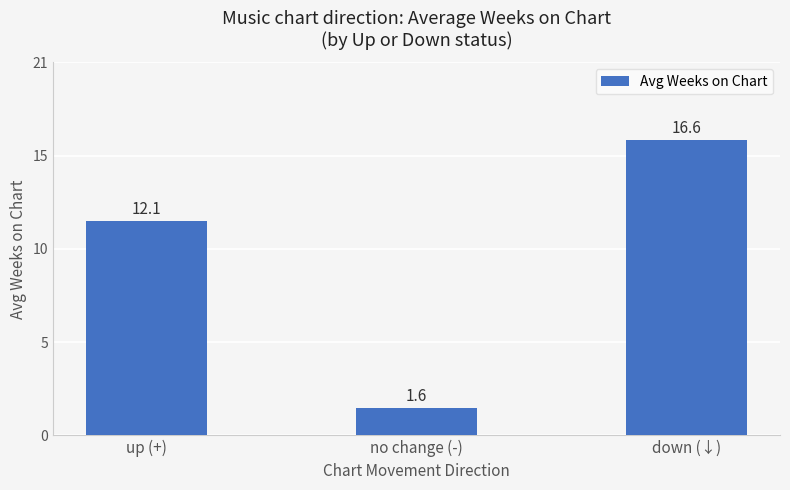

Does the chart contain any negative values?

No